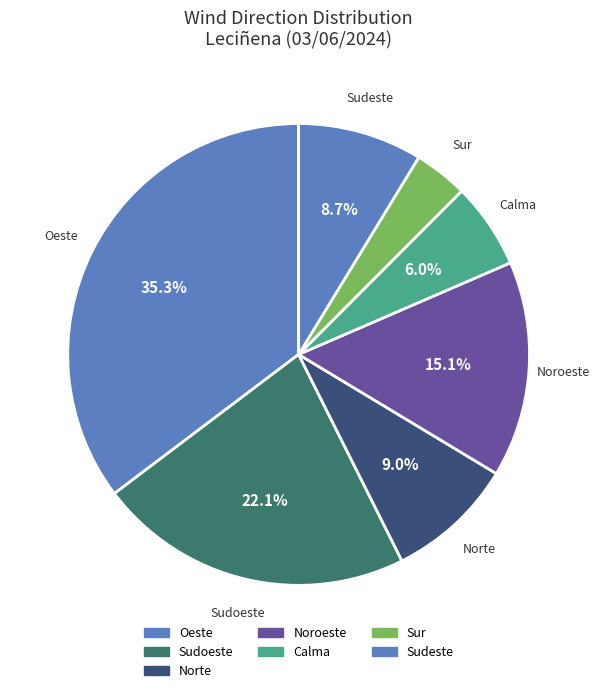

How many segments does this pie chart have?

7